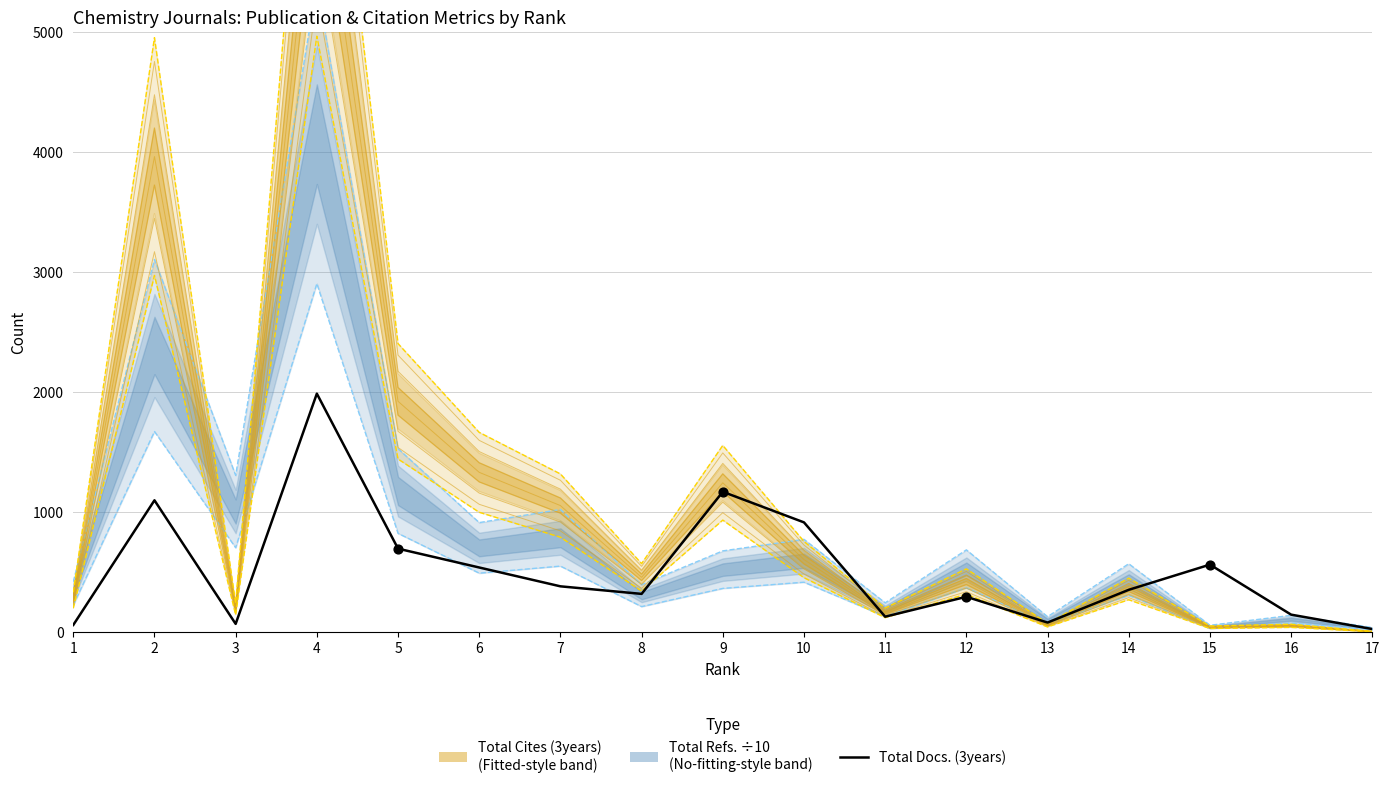

Which has a higher value, 5 or 7?

5